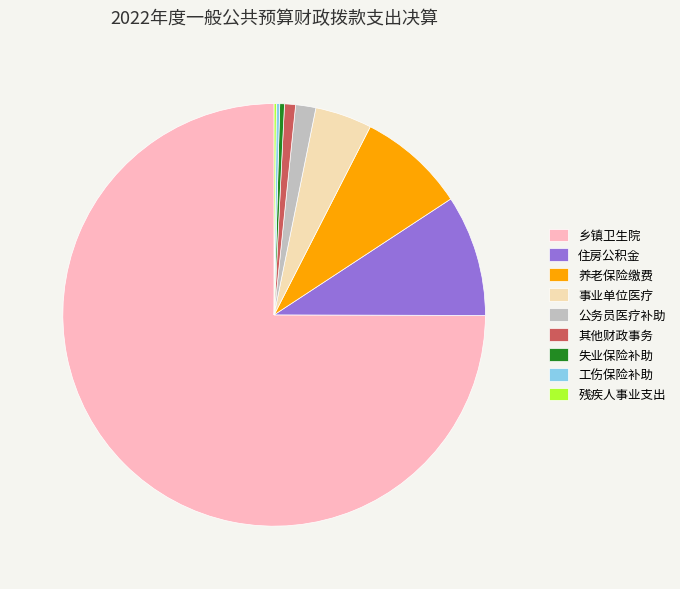

True or false: 养老保险缴费 accounts for 8% of the total.

True